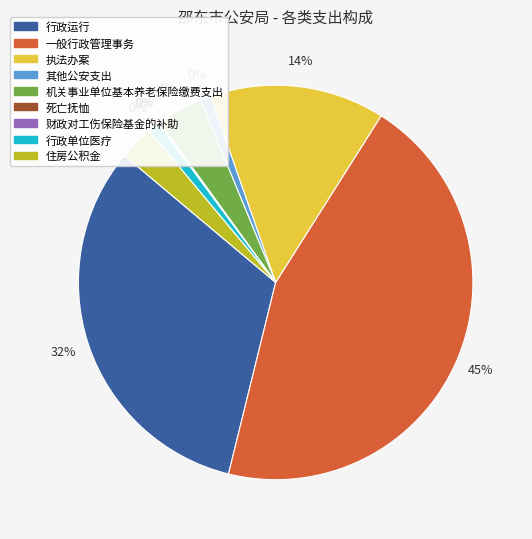

What is the change in value from 执法办案 to 行政单位医疗?

-2605.2